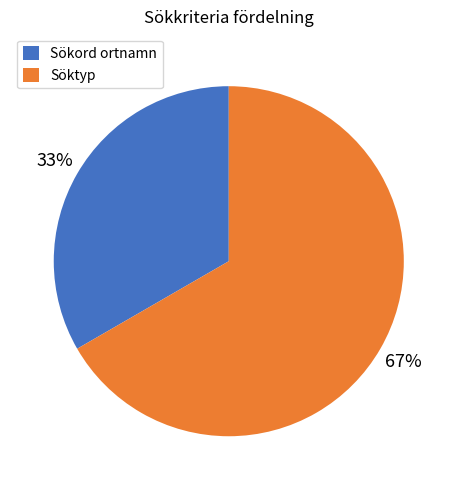

The Sökord ortnamn slice represents 42% of the pie. True or false?

False